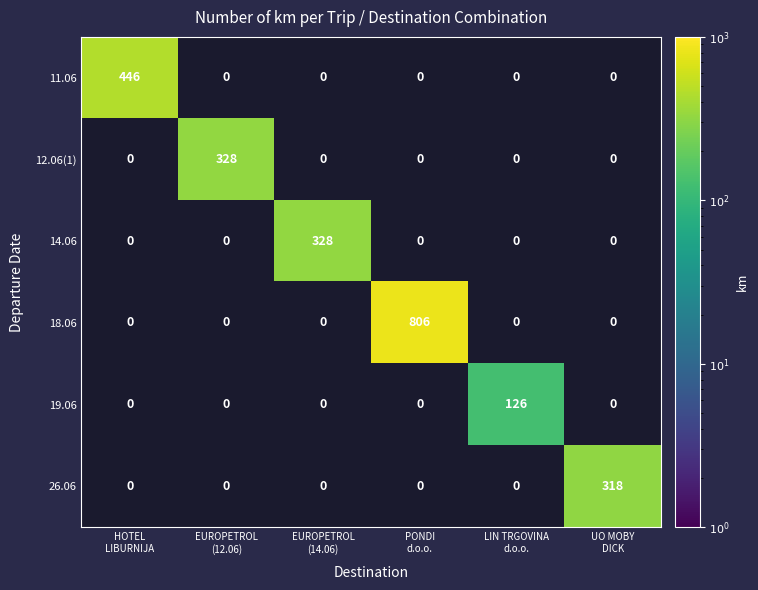

Read the 26.06 value at UO MOBY DICK.

318.0